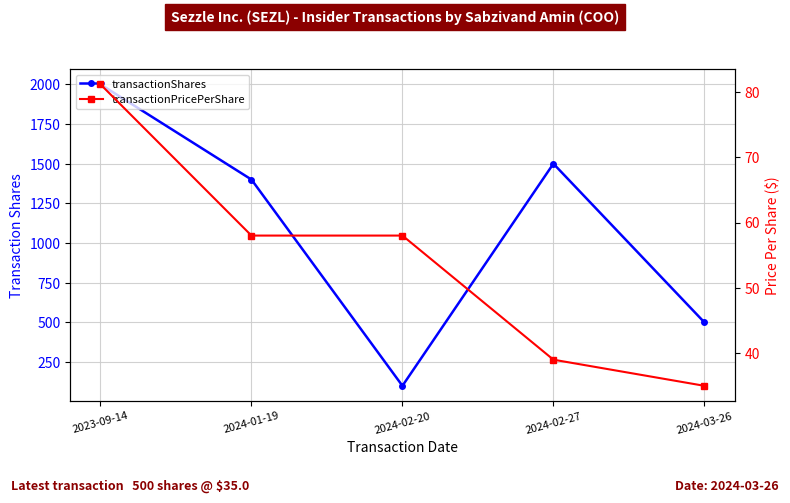

At 2024-02-27, list the series in order from smallest to largest.

transactionPricePerShare, transactionShares